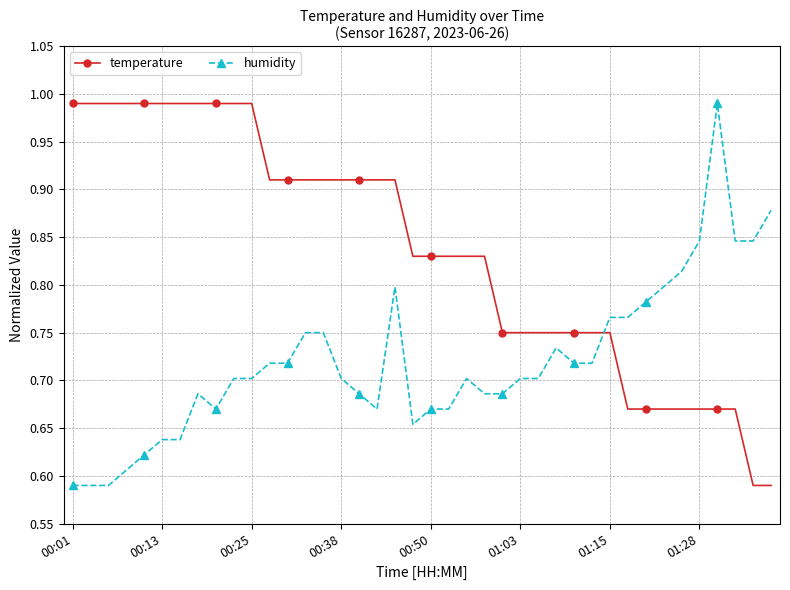

Rank the series by their average value, from highest to lowest.

temperature, humidity